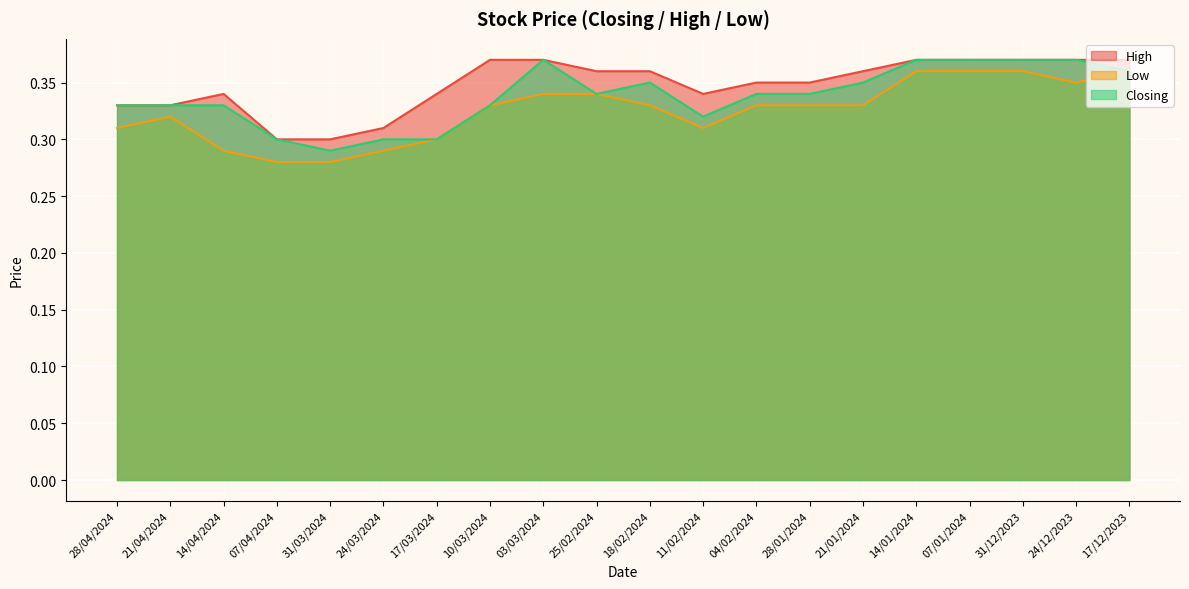

True or false: Low and High cross at least once.

False